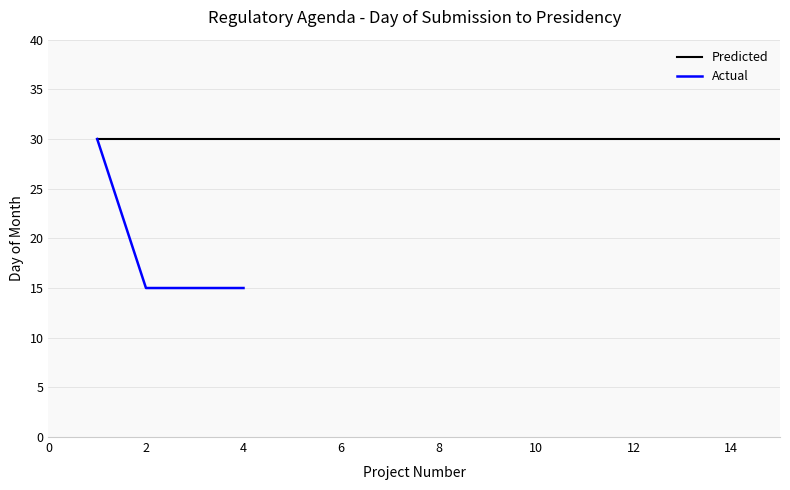

Is it true that Predicted equals 30 at 4?

True